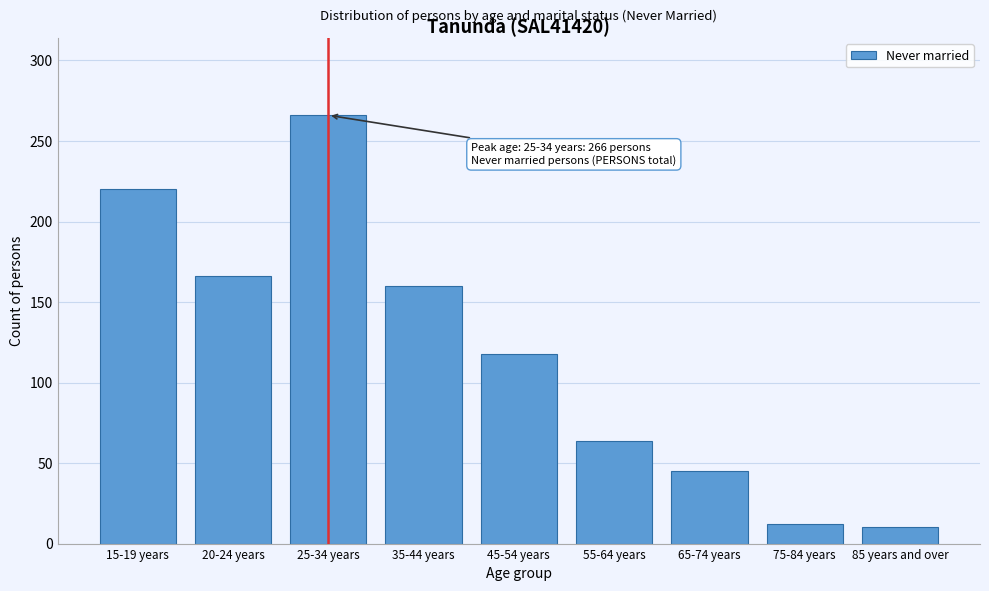

Reading left to right, extract all data points from this chart.

15-19 years=220	20-24 years=166	25-34 years=266	35-44 years=160	45-54 years=118	55-64 years=64	65-74 years=45	75-84 years=12	85 years and over=10